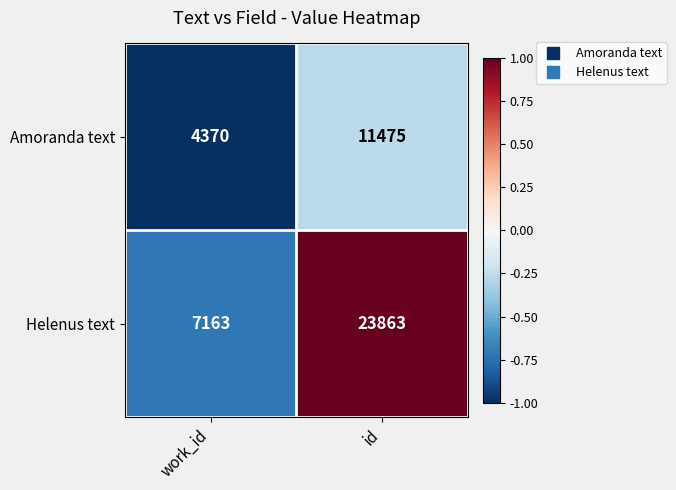

The Amoranda text series shows 7624 at work_id. True or false?

False